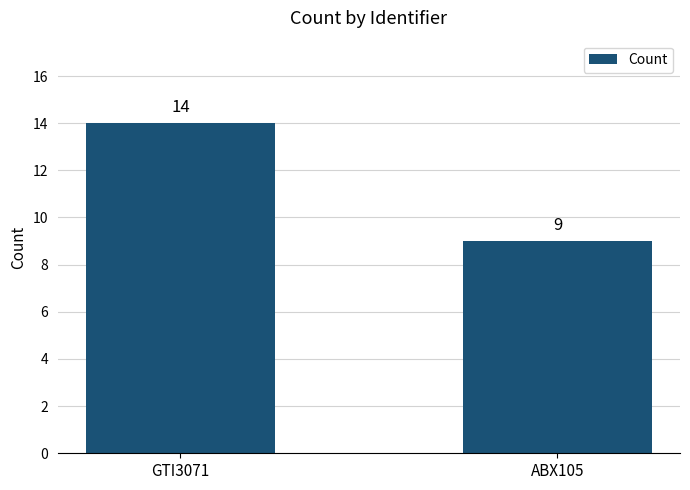

What is the sum of all values?

23